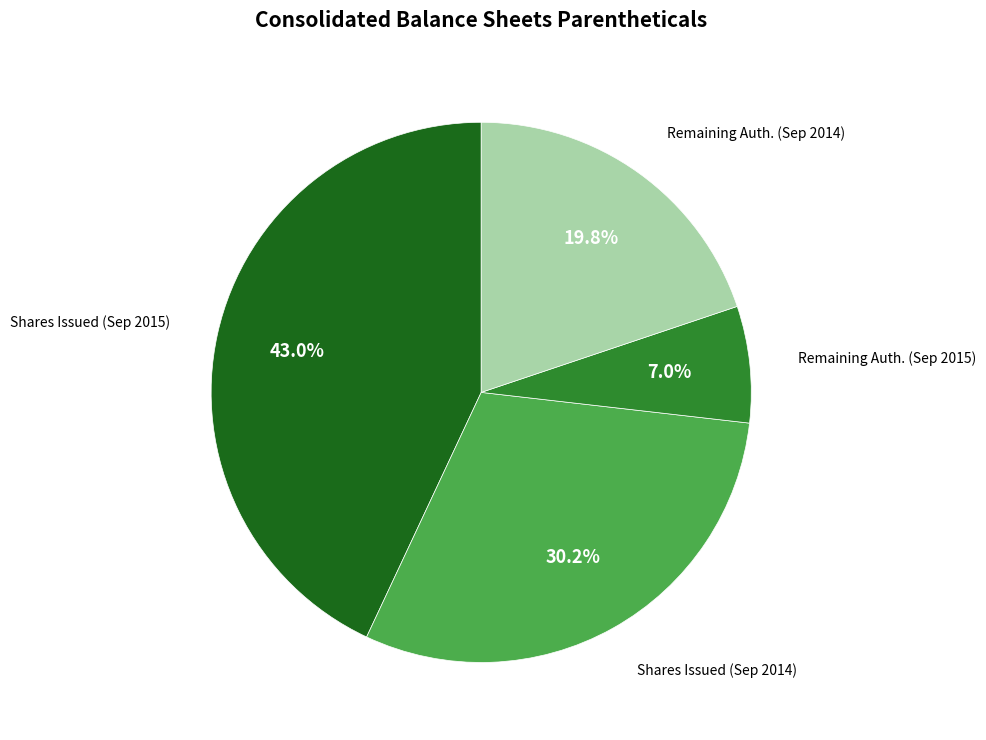

How many segments does this pie chart have?

4